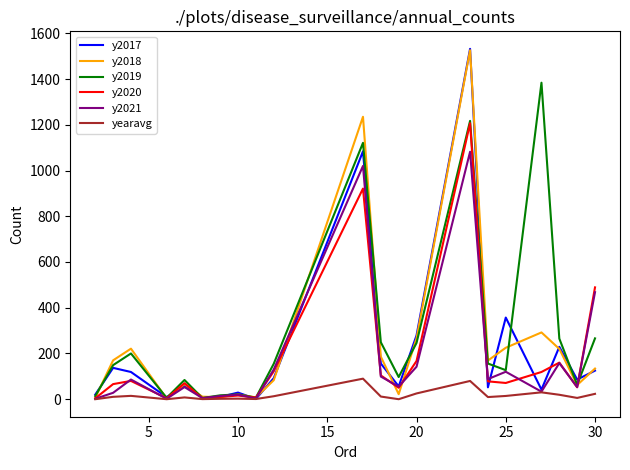

What is the maximum value for y2019?

1384.0